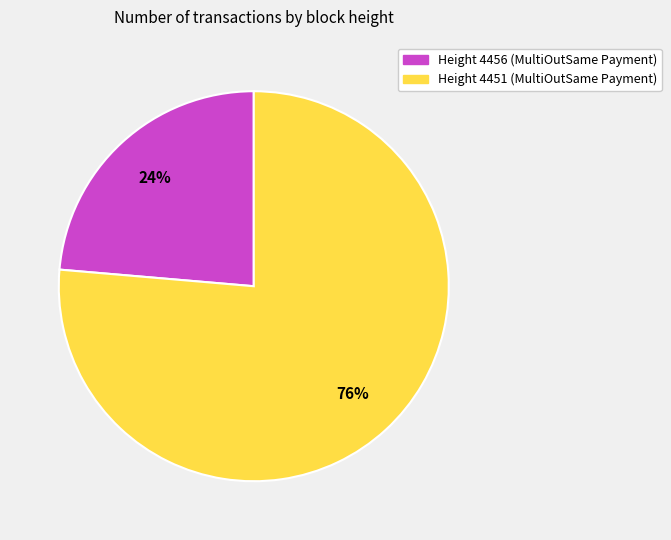

How many segments does this pie chart have?

2